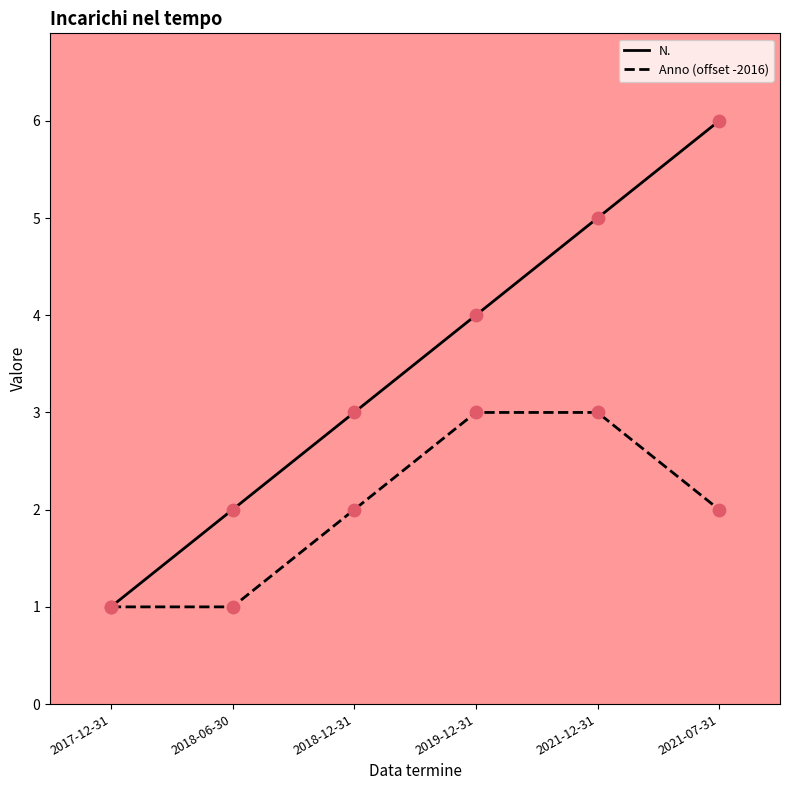

Is the value of Anno (offset -2016) at 2021-07-31 greater than the value of N. at 2021-07-31?

No